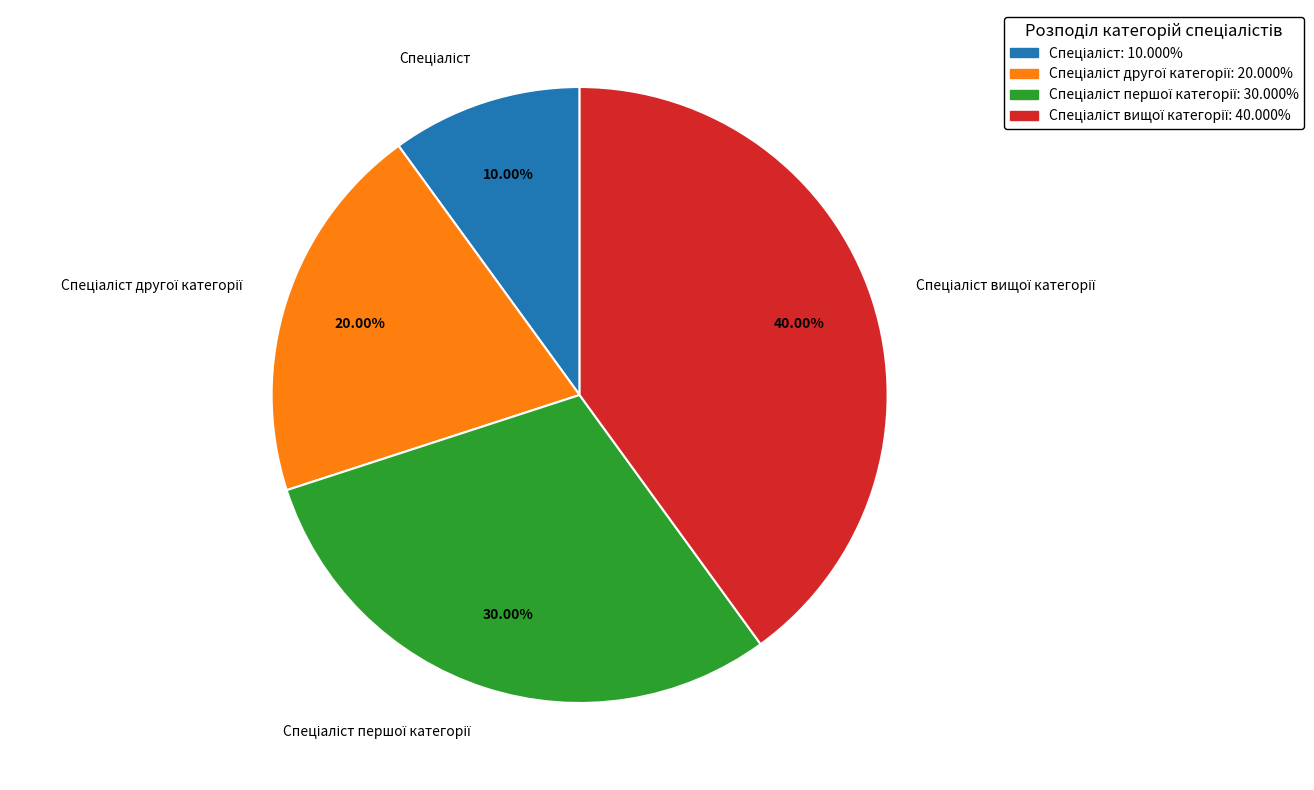

Count the number of slices in the pie.

4